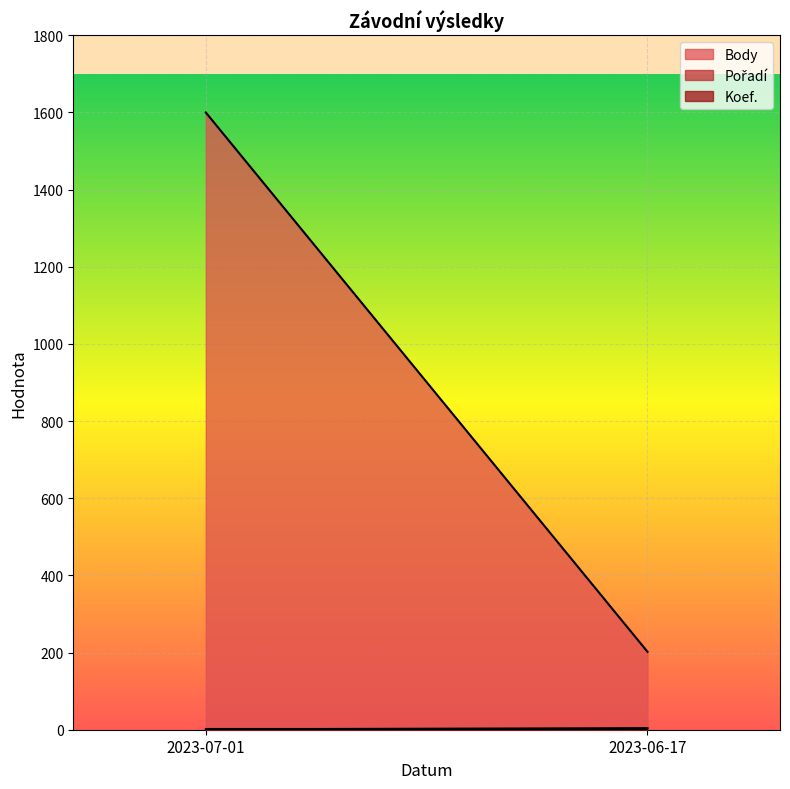

How many lines are shown in the chart?

3